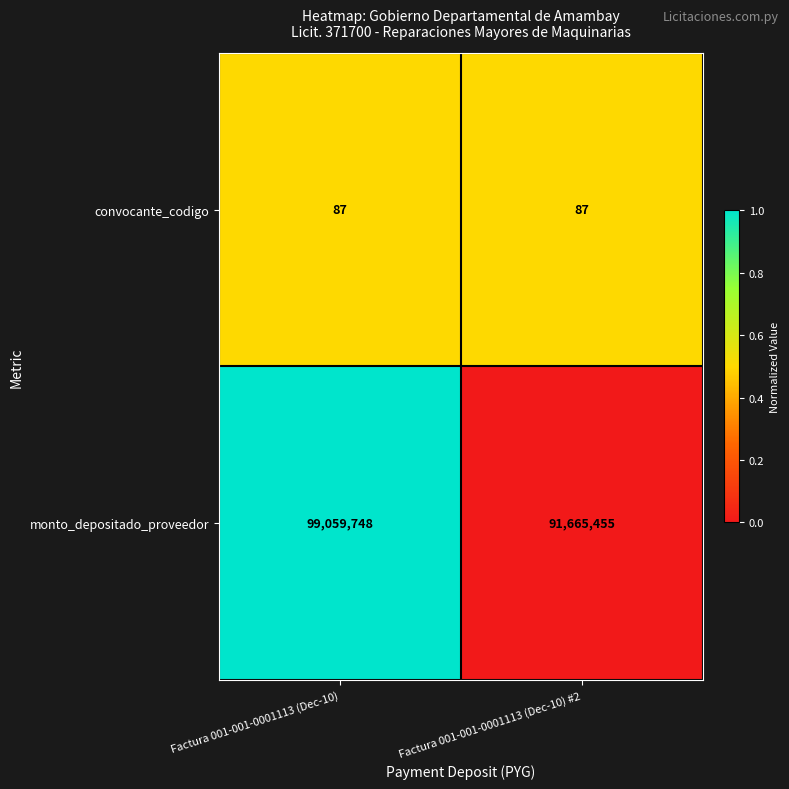

Is the value of monto_depositado_proveedor at Factura 001-001-0001113 (Dec-10) #2 greater than the value of convocante_codigo at Factura 001-001-0001113 (Dec-10) #2?

Yes